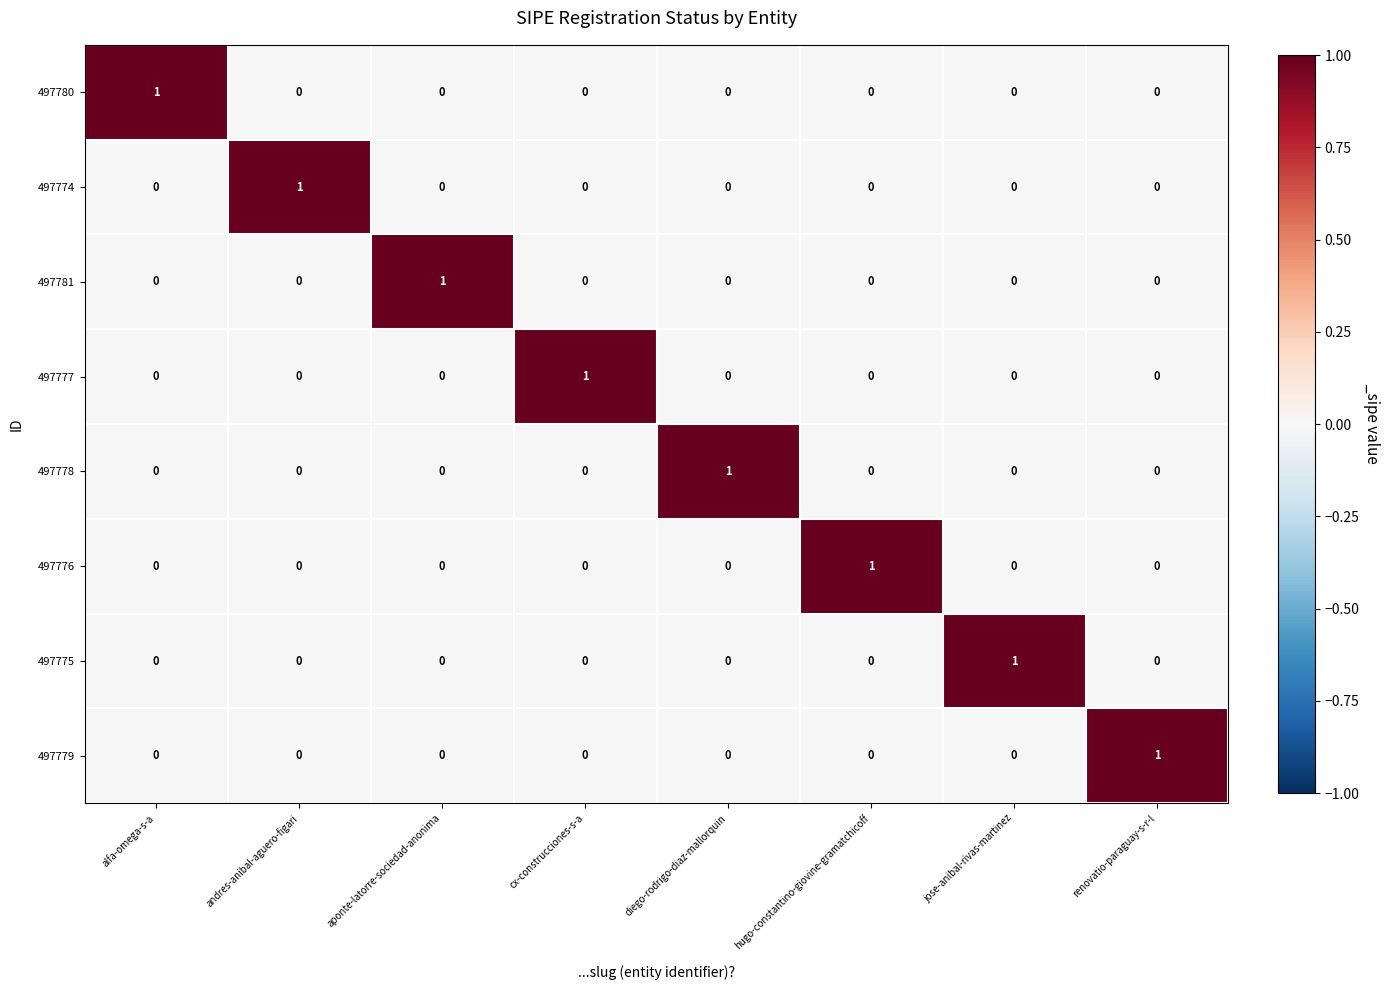

True or false: 497780 has a value of 0 at diego-rodrigo-diaz-mallorquin.

True